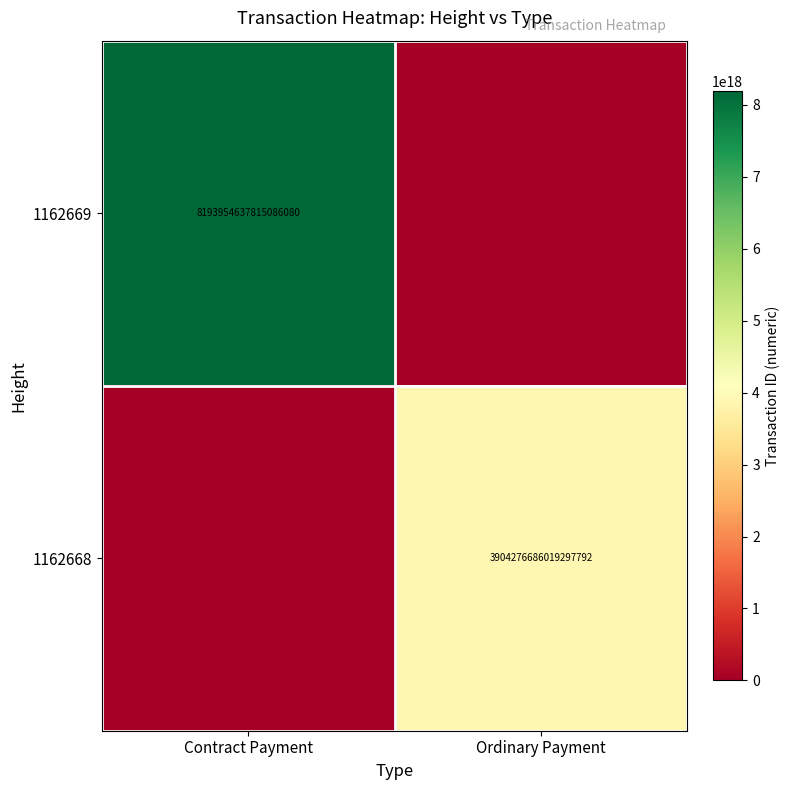

The value of 1162669 at Contract Payment is 8193954637815086080. True or false?

True